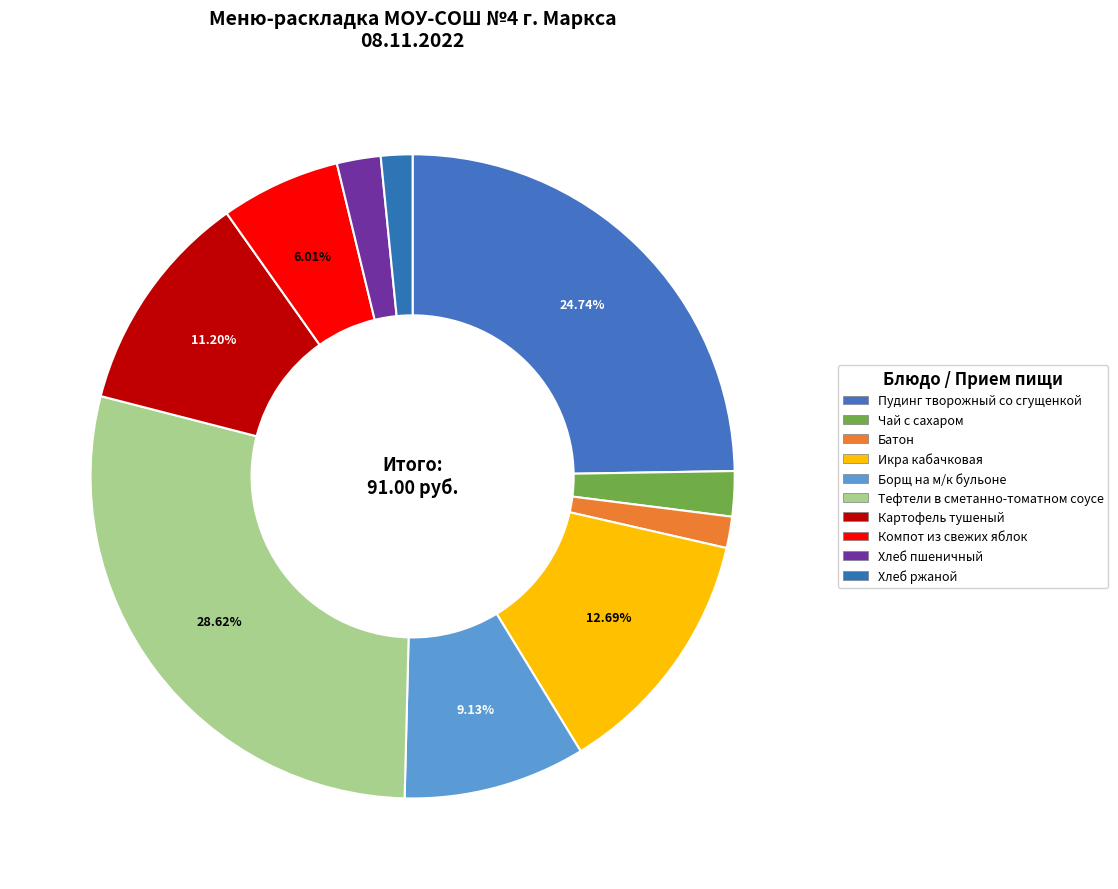

To the nearest percent, what is the difference between the largest and smallest slice percentages?

27%